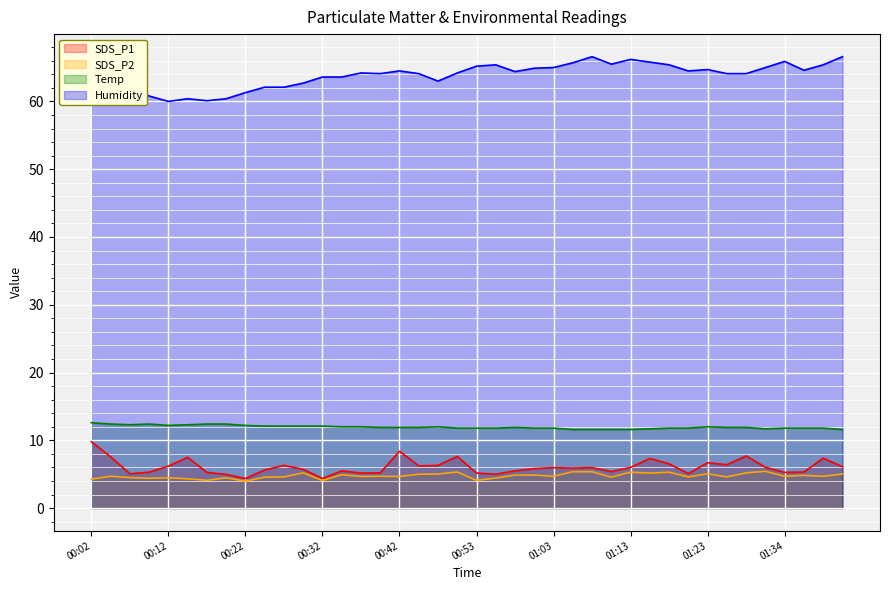

How many interior local peaks does the Humidity series have?

9